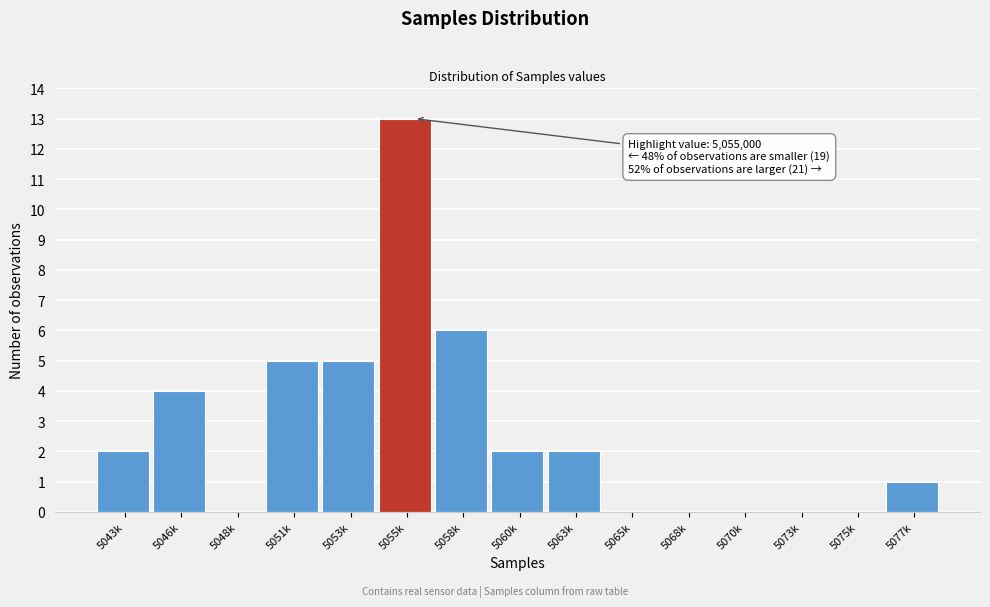

Reading right to left, list all the values displayed in this chart.

5077k=1	5075k=0	5073k=0	5070k=0	5068k=0	5065k=0	5063k=2	5060k=2	5058k=6	5055k=13	5053k=5	5051k=5	5048k=0	5046k=4	5043k=2